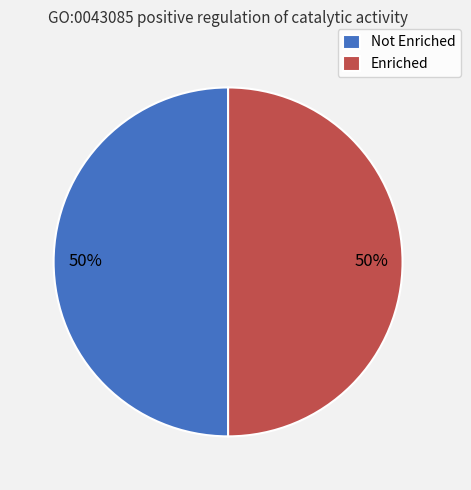

Count the number of slices in the pie.

2